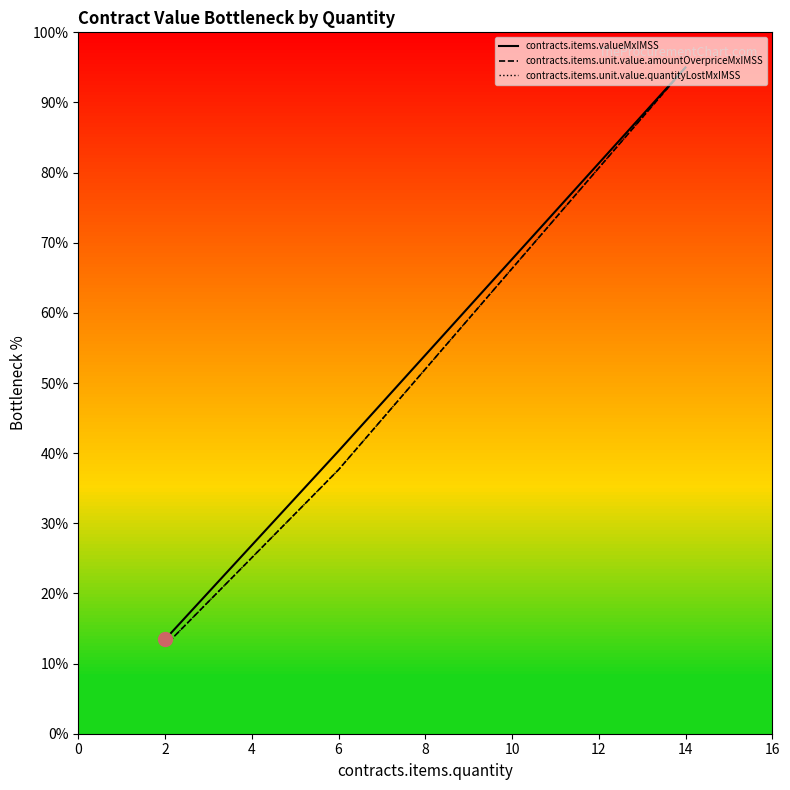

True or false: contracts.items.valueMxIMSS has more than 0 points higher than both neighbors.

False